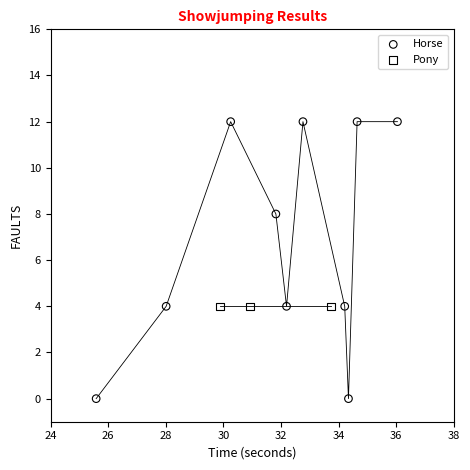

Which series reaches the minimum Y coordinate?

Horse